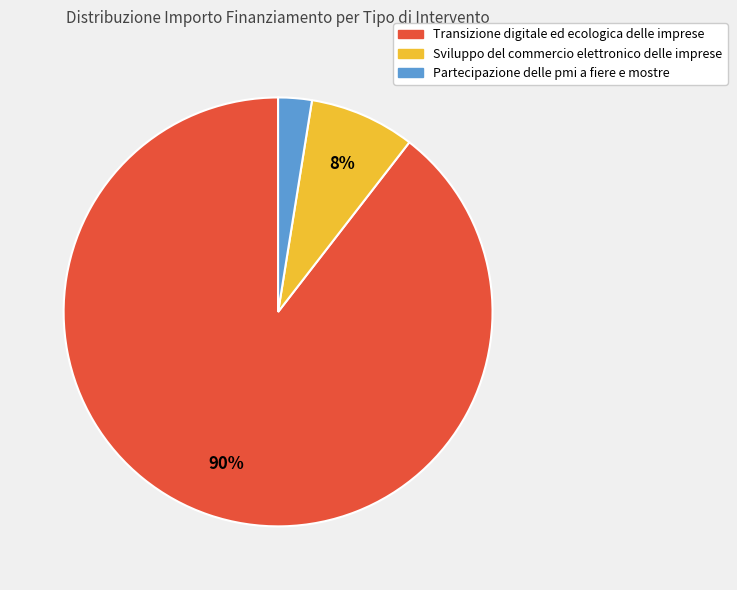

Between Transizione digitale ed ecologica delle imprese and Sviluppo del commercio elettronico delle imprese, which is larger?

Transizione digitale ed ecologica delle imprese